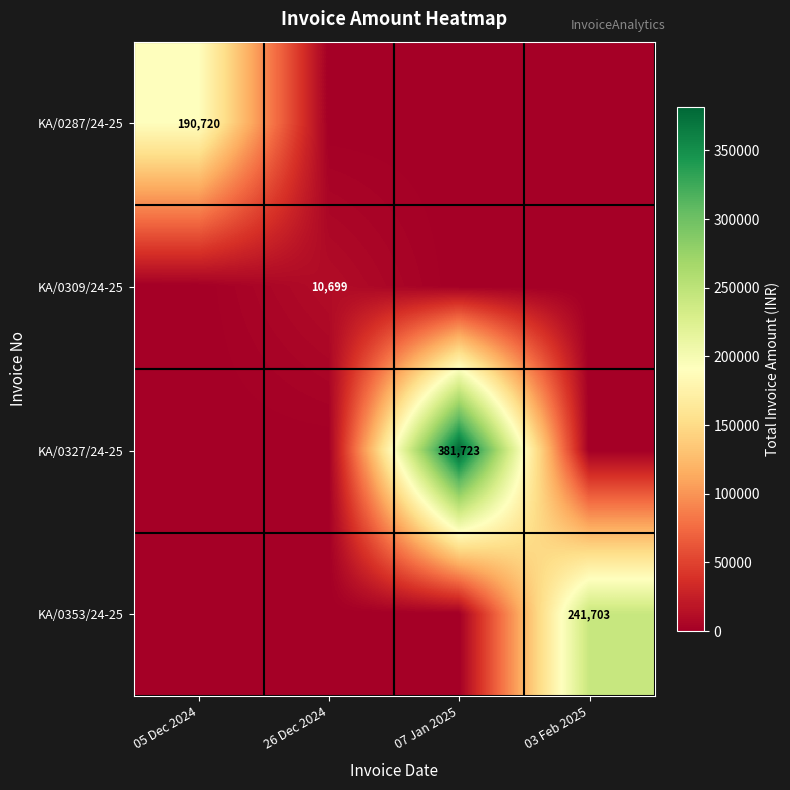

The value of KA/0353/24-25 at 03 Feb 2025 is 168849. True or false?

False